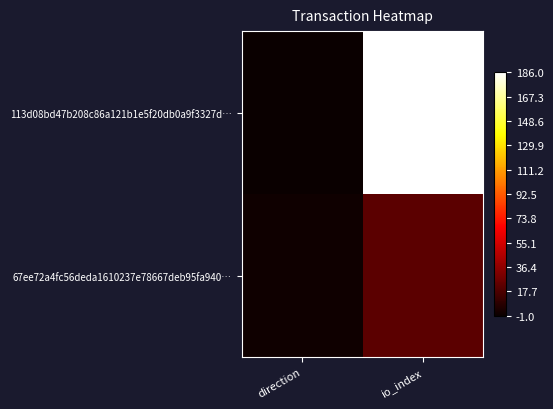

How many series are shown in this chart?

2